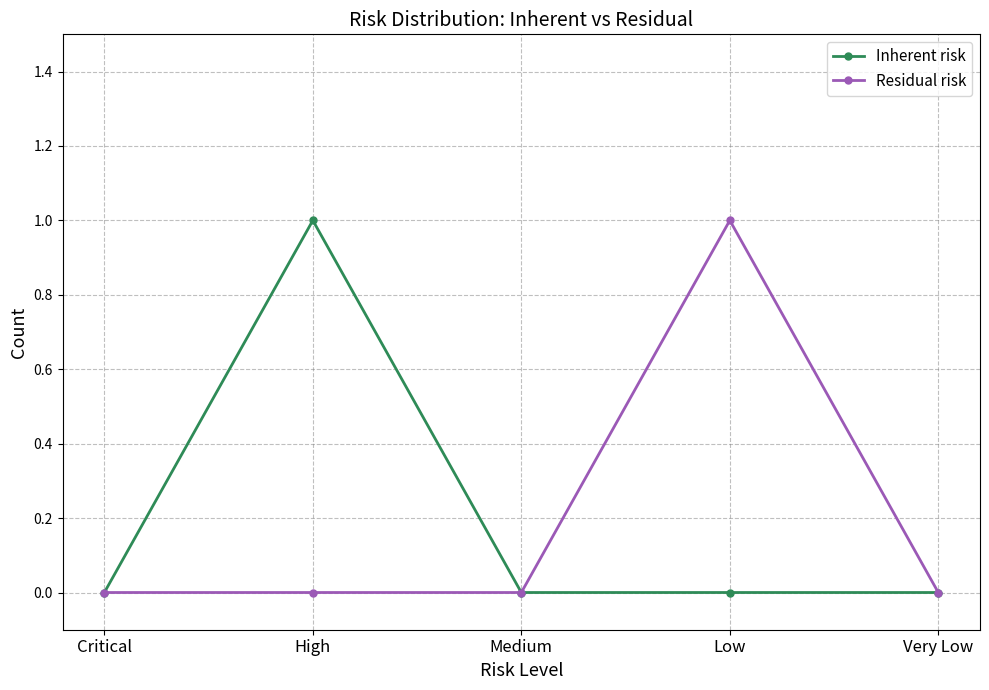

True or false: Inherent risk has a value of 0 at Critical.

True